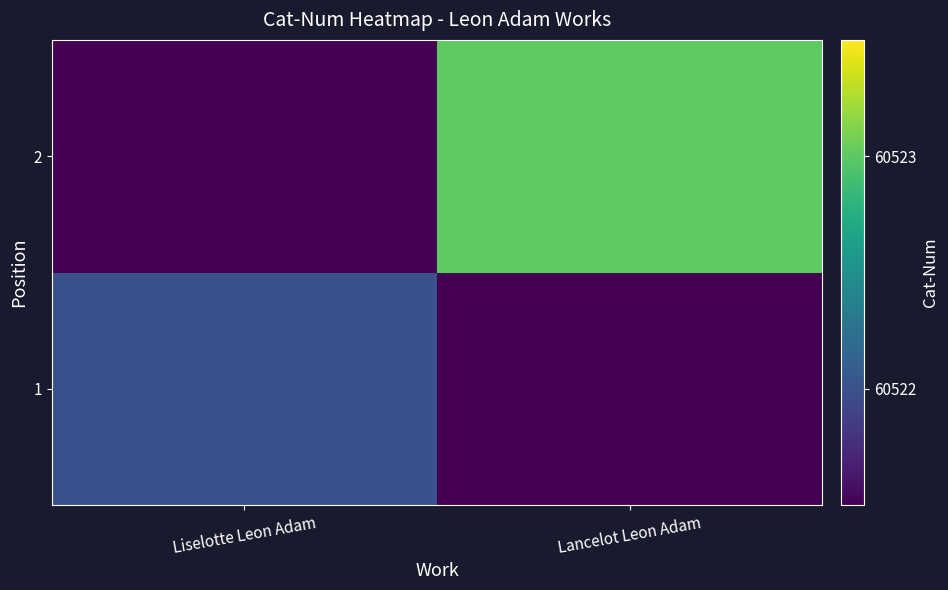

What is the spread (max minus min) of values at Liselotte Leon Adam?

60522